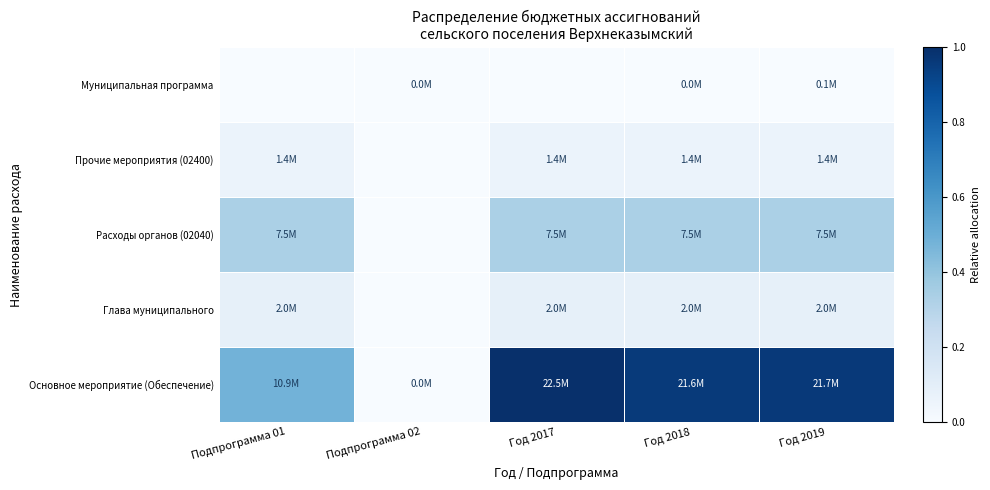

What is the maximum value shown in the chart?

1.0